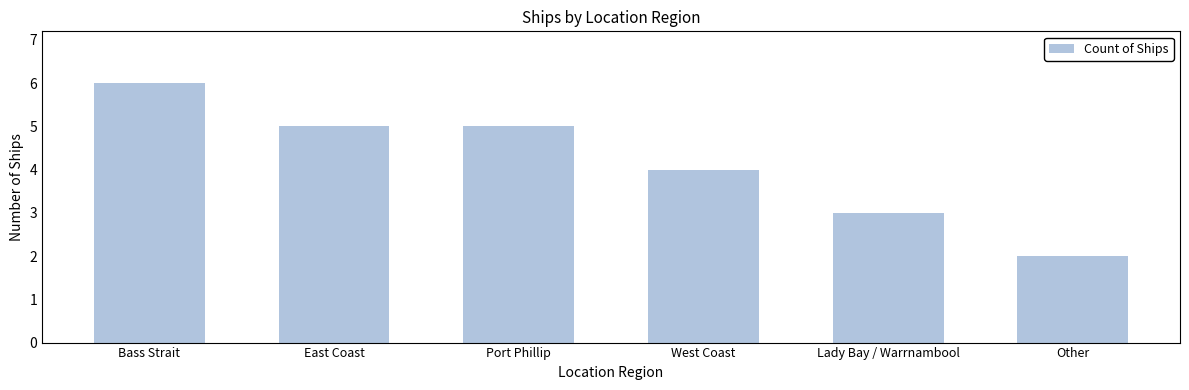

Reading left to right, what are all the values shown in this chart?

Bass Strait=6	East Coast=5	Port Phillip=5	West Coast=4	Lady Bay / Warrnambool=3	Other=2